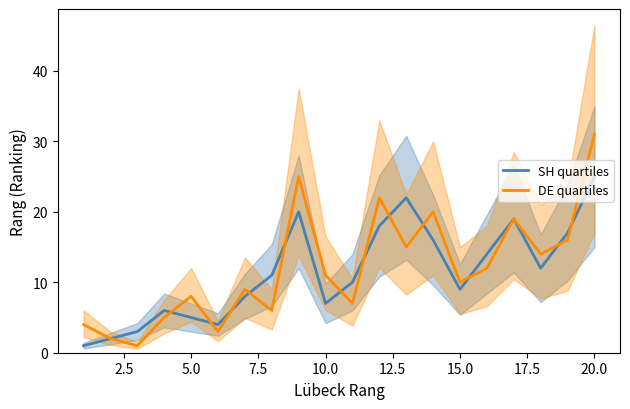

Rank the series by their maximum value, from highest to lowest.

DE quartiles, SH quartiles